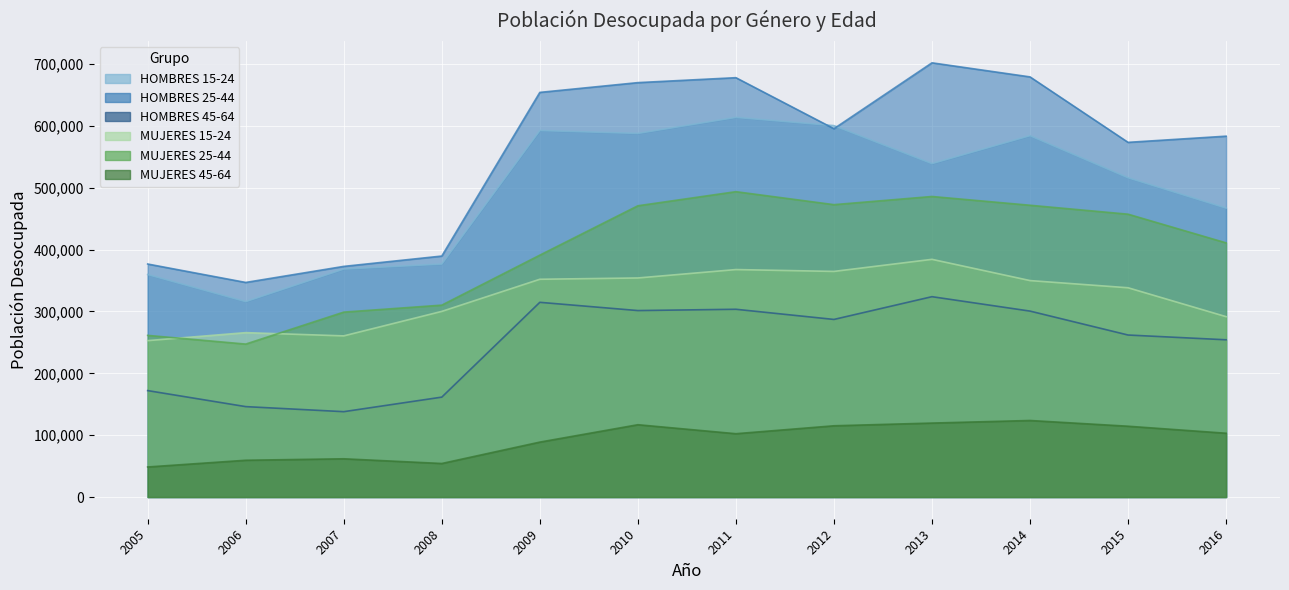

At which label does HOMBRES 25-44 first exceed 595508?

2009